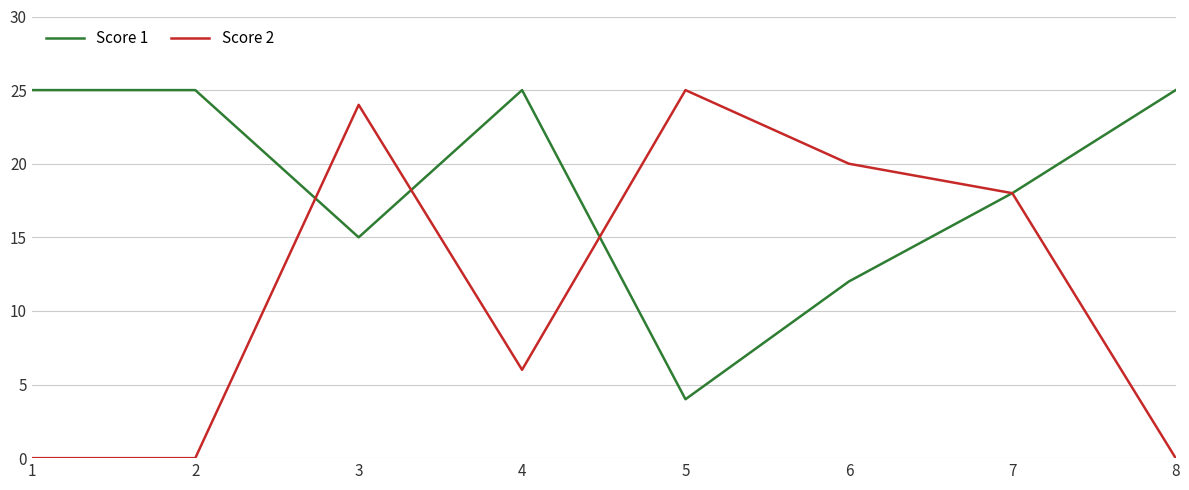

Reading left to right, what are all the values shown in this chart?

Score 1: 25	25	15	25	4	12	18	25
Score 2: 0	0	24	6	25	20	18	0